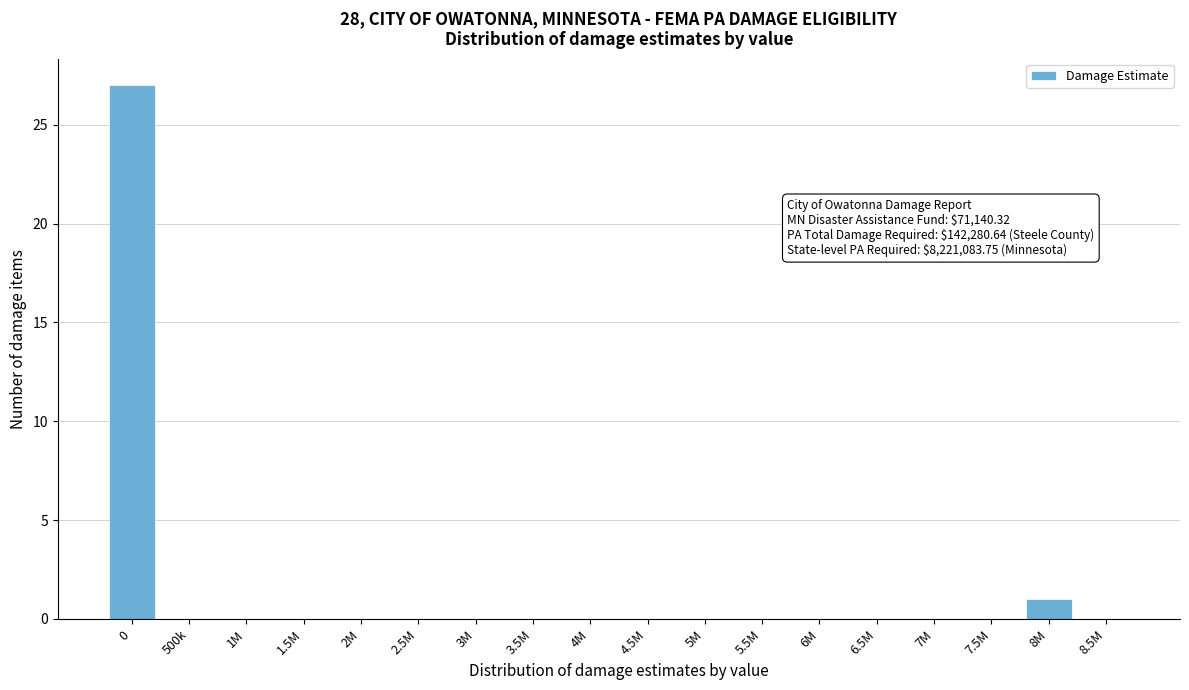

Reading right to left, extract all data points from this chart.

8.5M=0	8M=1	7.5M=0	7M=0	6.5M=0	6M=0	5.5M=0	5M=0	4.5M=0	4M=0	3.5M=0	3M=0	2.5M=0	2M=0	1.5M=0	1M=0	500k=0	0=27